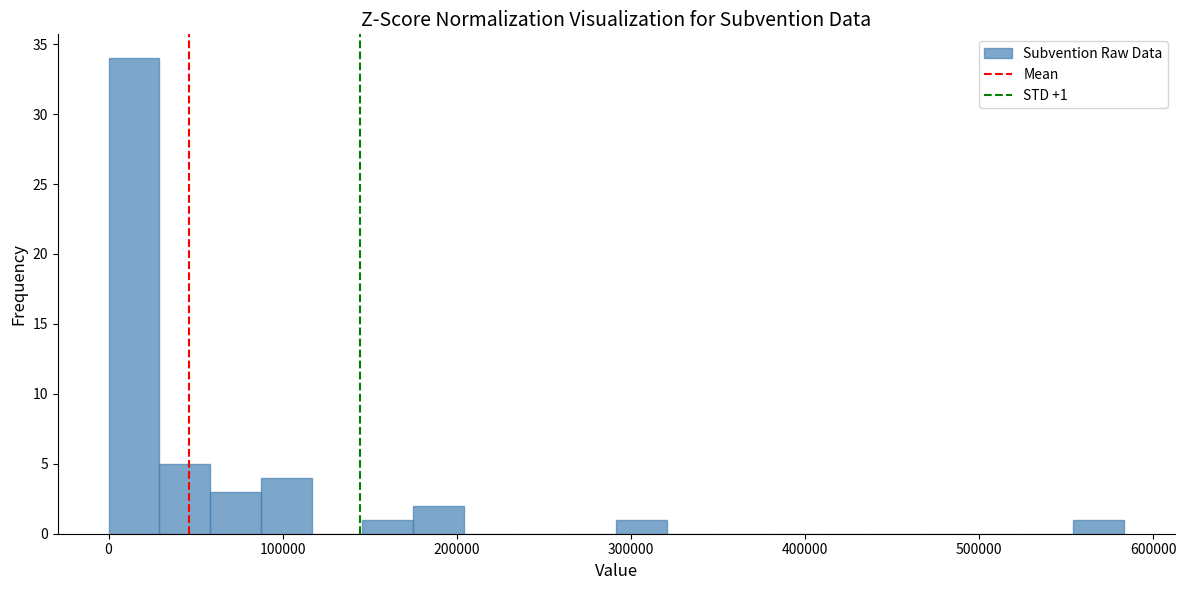

Read against the x-axis, roughly where is the centre of the tallest bar?

10000